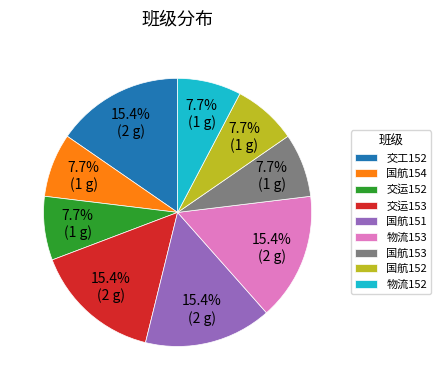

How much of the chart is everything except 国航153?

92.3%